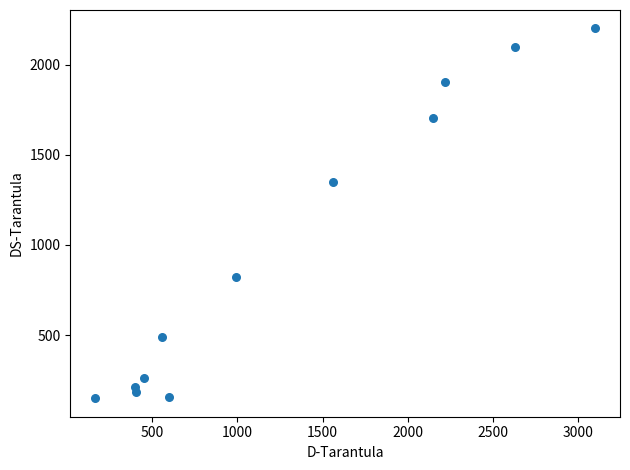

What Y value in the scatter plot is closest to 1175?

1350